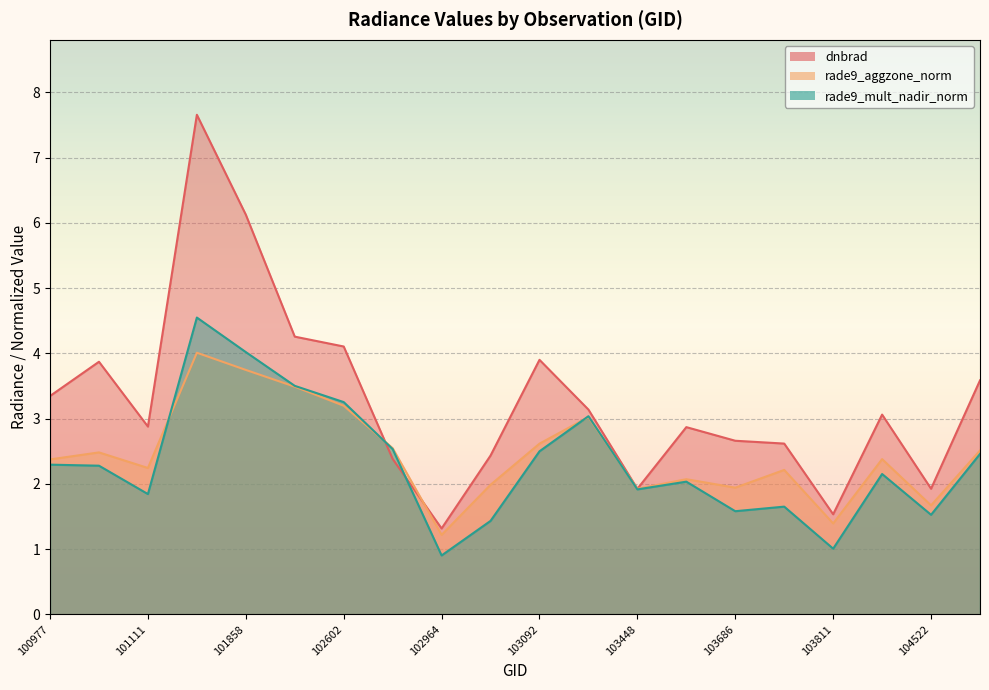

What is the difference between the second highest and second lowest values in the rade9_aggzone_norm series?

2.4